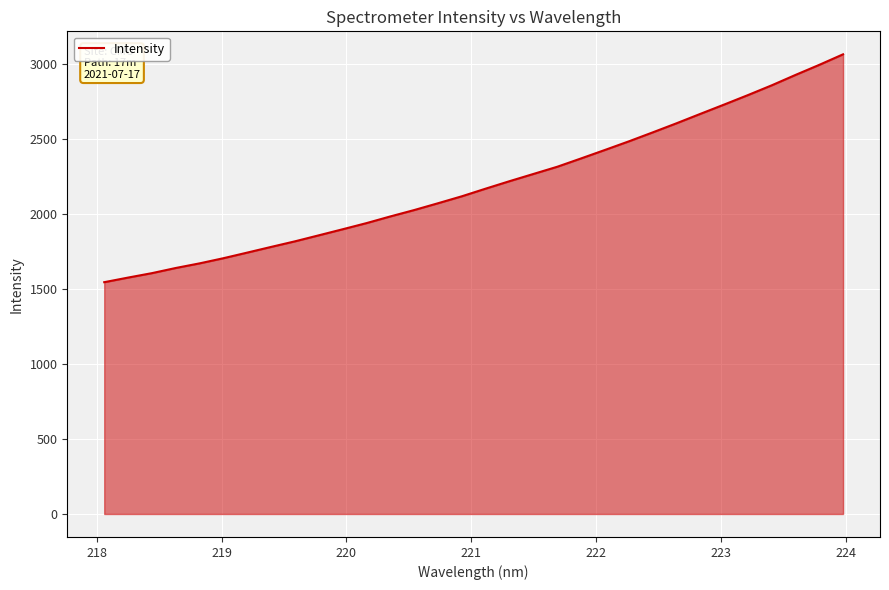

What is the maximum value shown in the chart?

3067.9